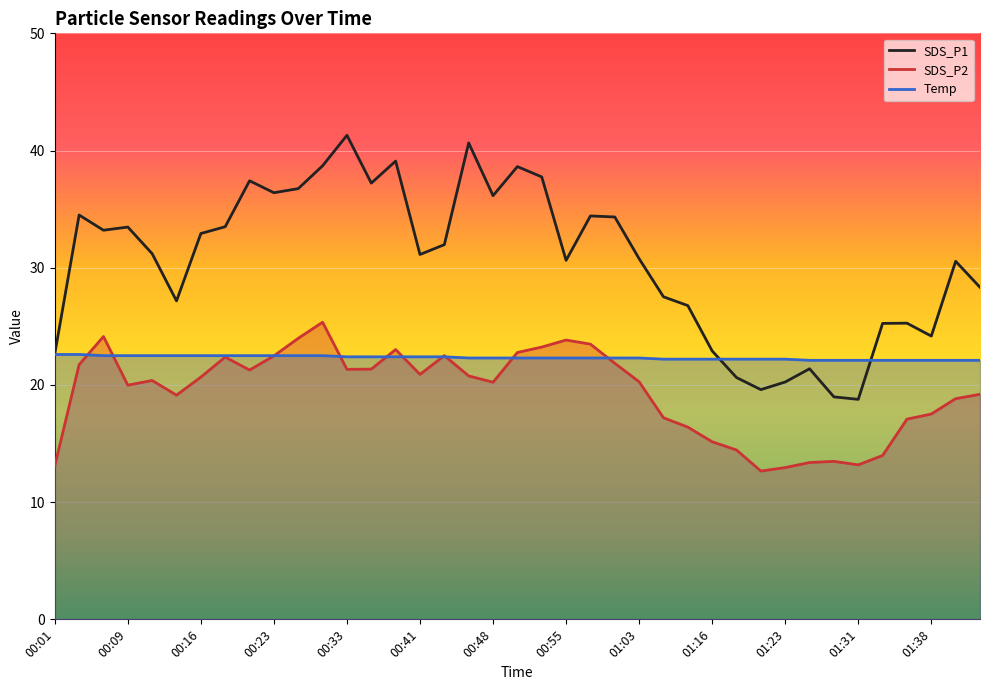

Between 00:16 and 00:46, which series saw the biggest shift?

SDS_P1